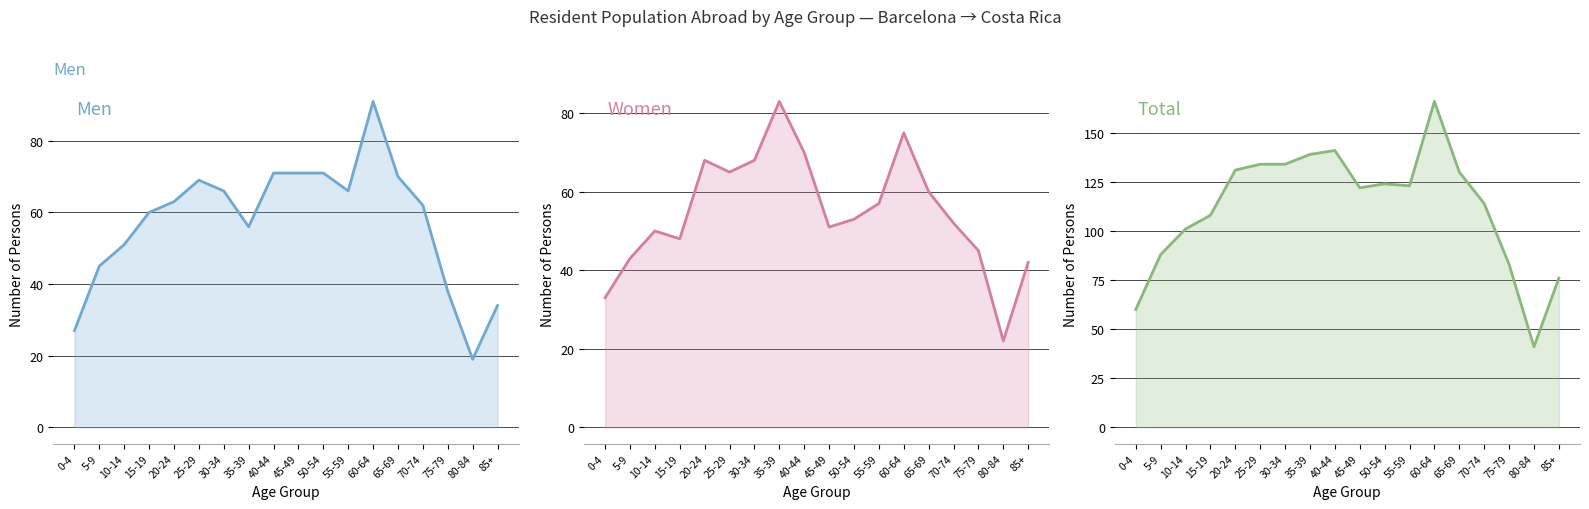

Where does the Women series first go above 53?

20-24